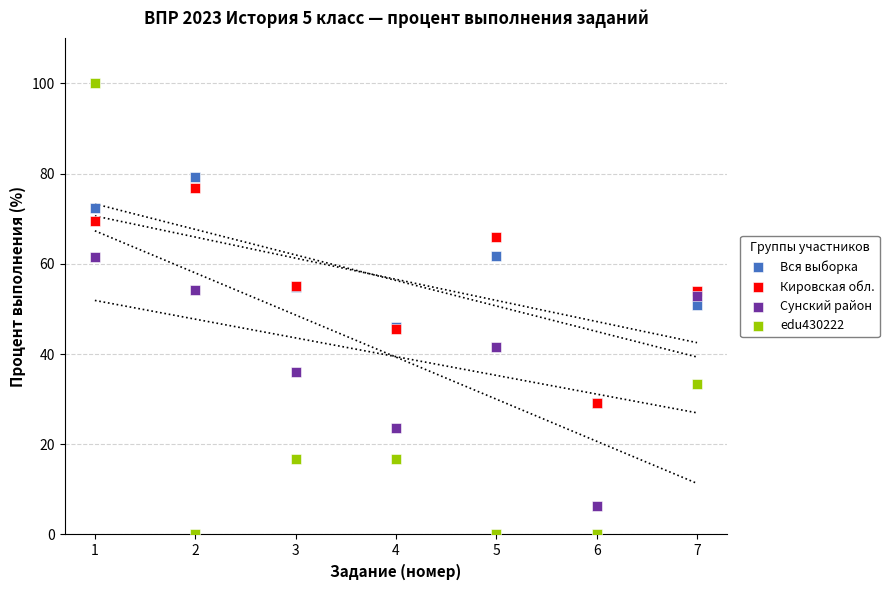

Which series contains the highest Y value?

edu430222